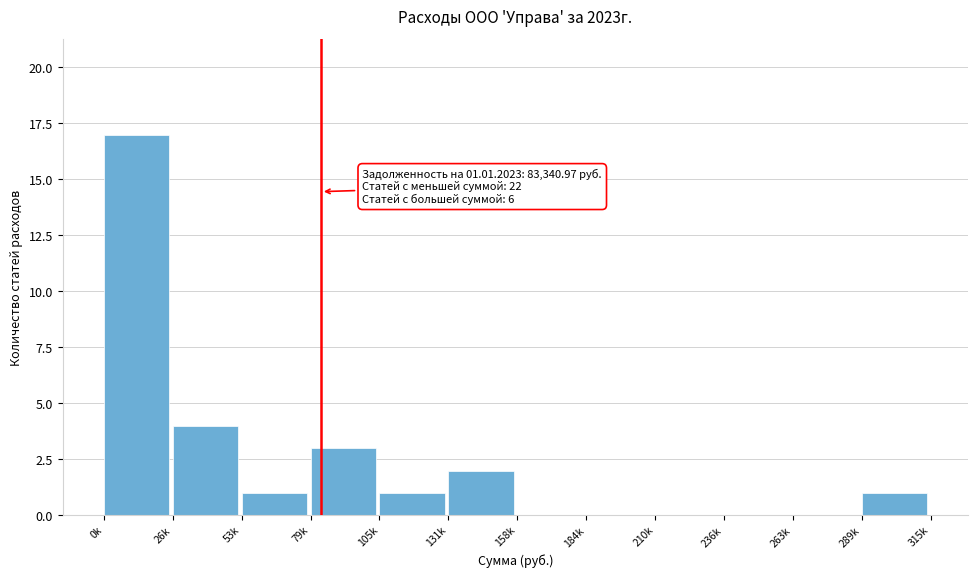

Reading left to right, transcribe all the data shown in this chart.

0k=17	26k=4	53k=1	79k=3	105k=1	131k=2	158k=0	184k=0	210k=0	236k=0	263k=0	289k=1